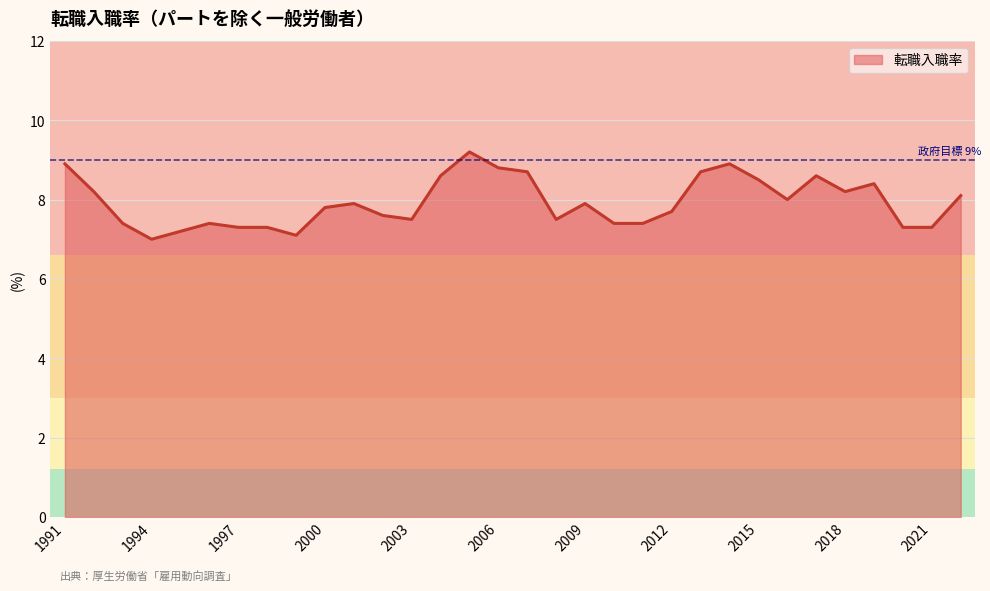

What is the smallest value displayed?

7.0